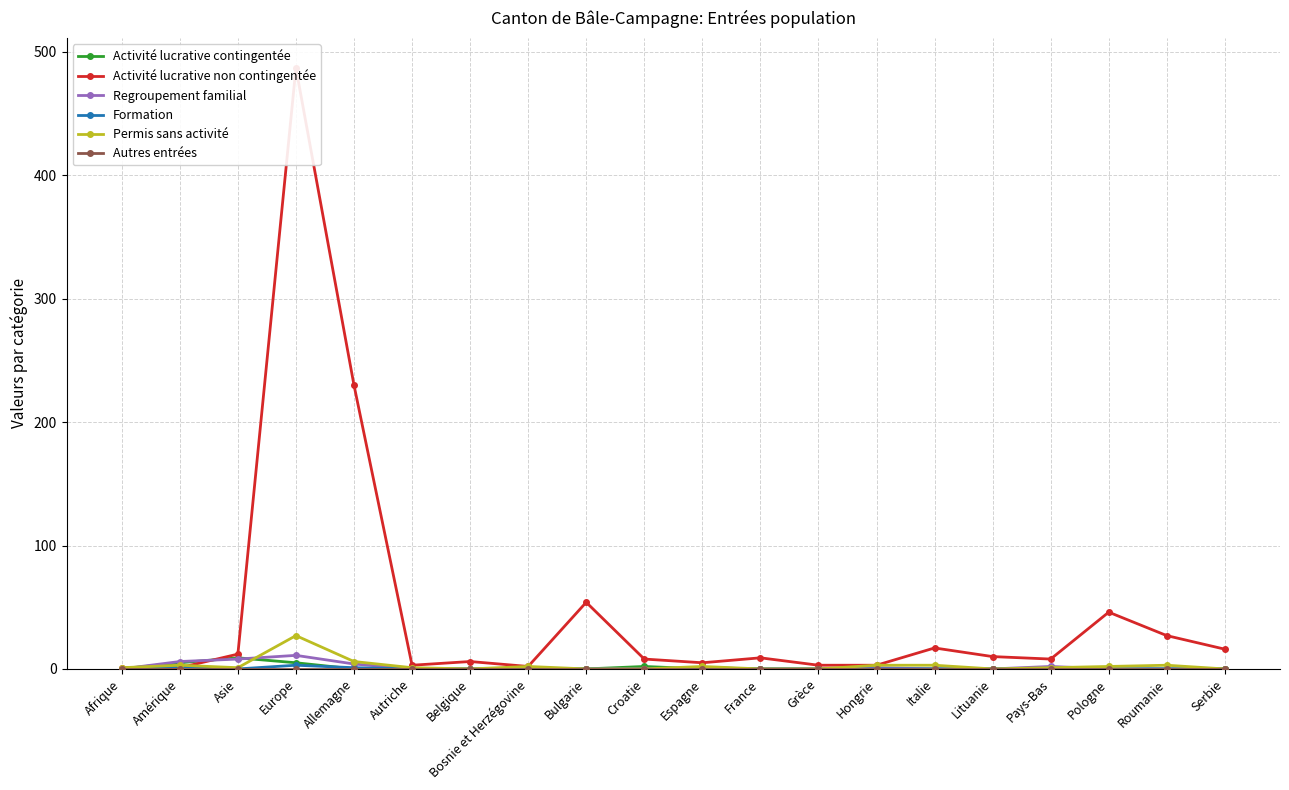

What value does the Activité lucrative contingentée series have at Europe?

5